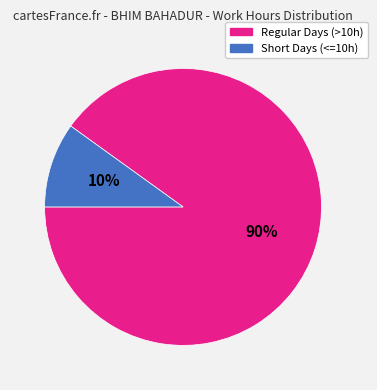

To the nearest percent, what is the average slice percentage?

50%